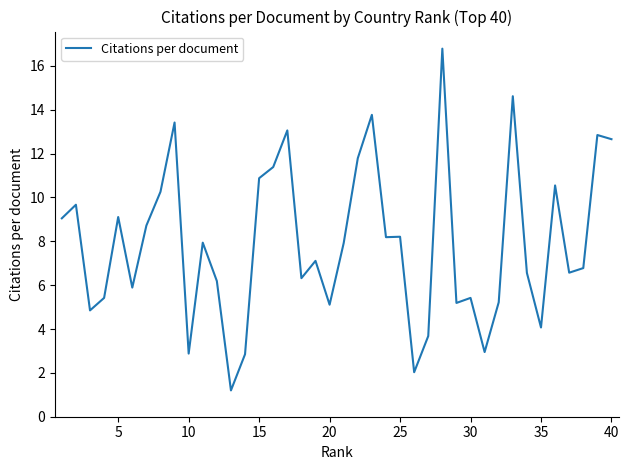

What is the maximum value shown in the chart?

16.8